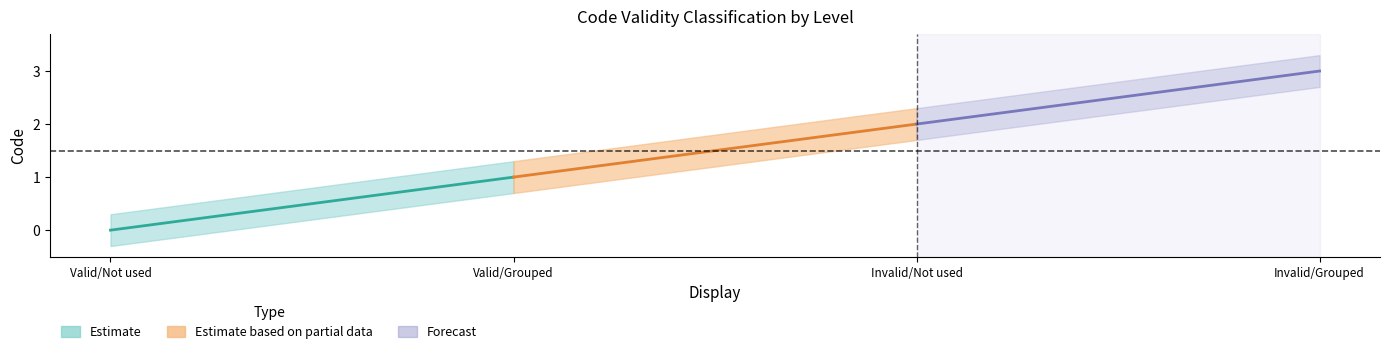

Reading right to left, list all the values displayed in this chart.

Invalid code; code is relevant for grouping=3	Invalid code; not used for grouping=2	Valid code; used for grouping=1	Valid code; not used for grouping=0